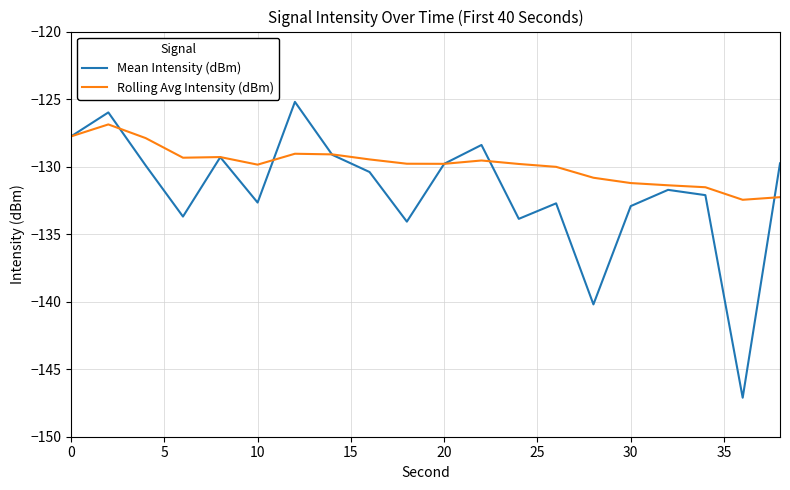

What is the greatest value displayed?

-125.2